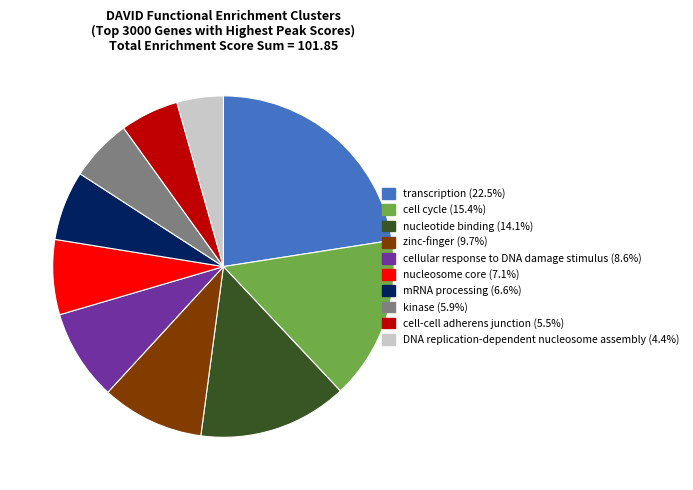

The kinase slice represents 6% of the pie. True or false?

True